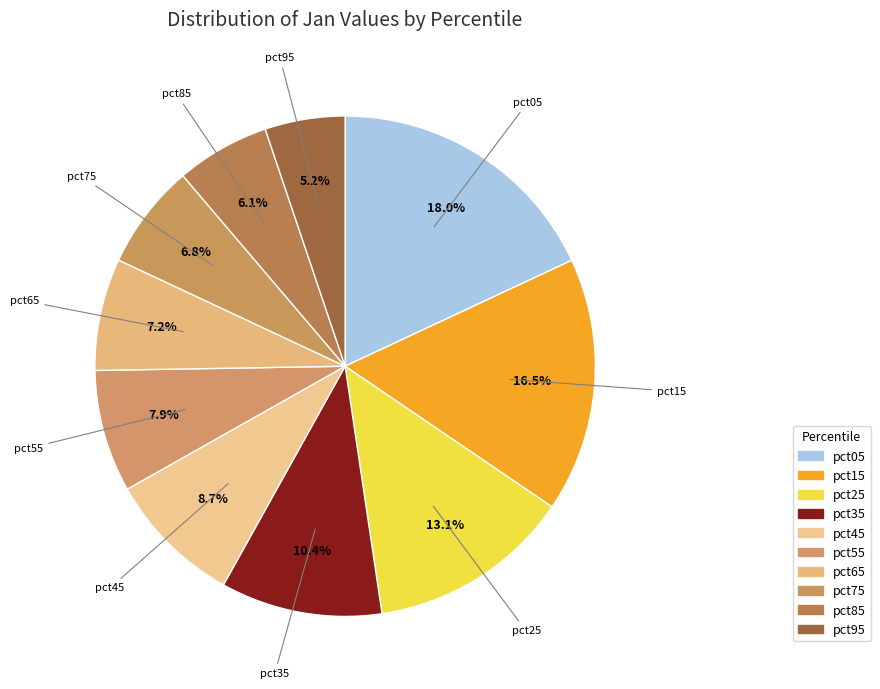

What percentage is NOT represented by pct35?

89.6%